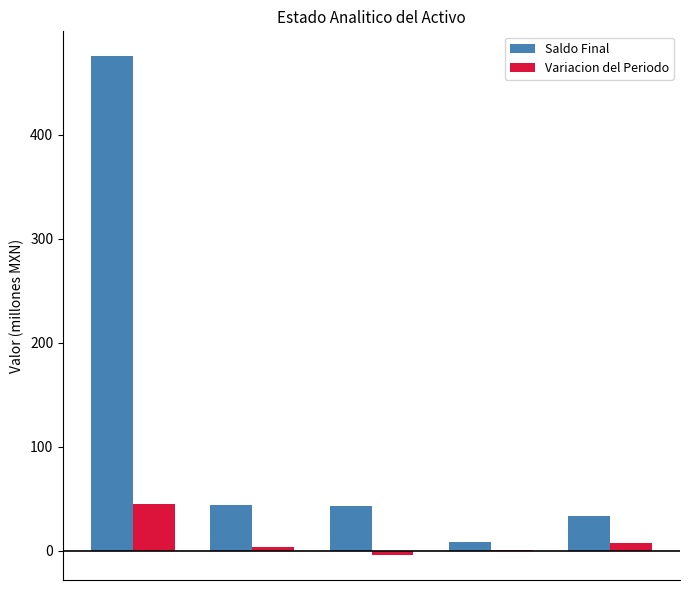

Which series has the largest total across all categories?

Saldo Final